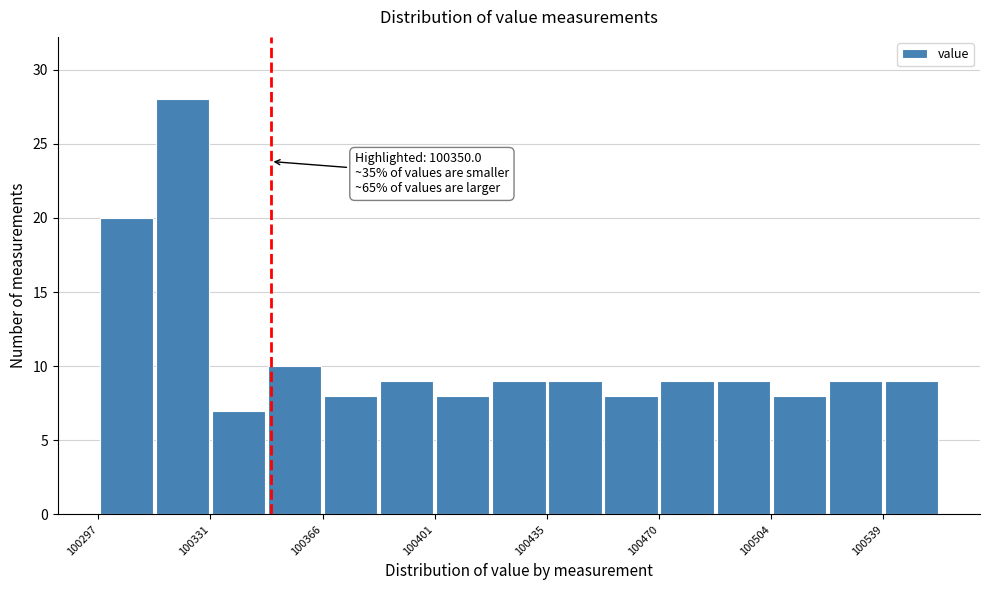

Around what value on the x-axis is the tallest bar? Give the approximate position of its centre, as read against the axis.

100325